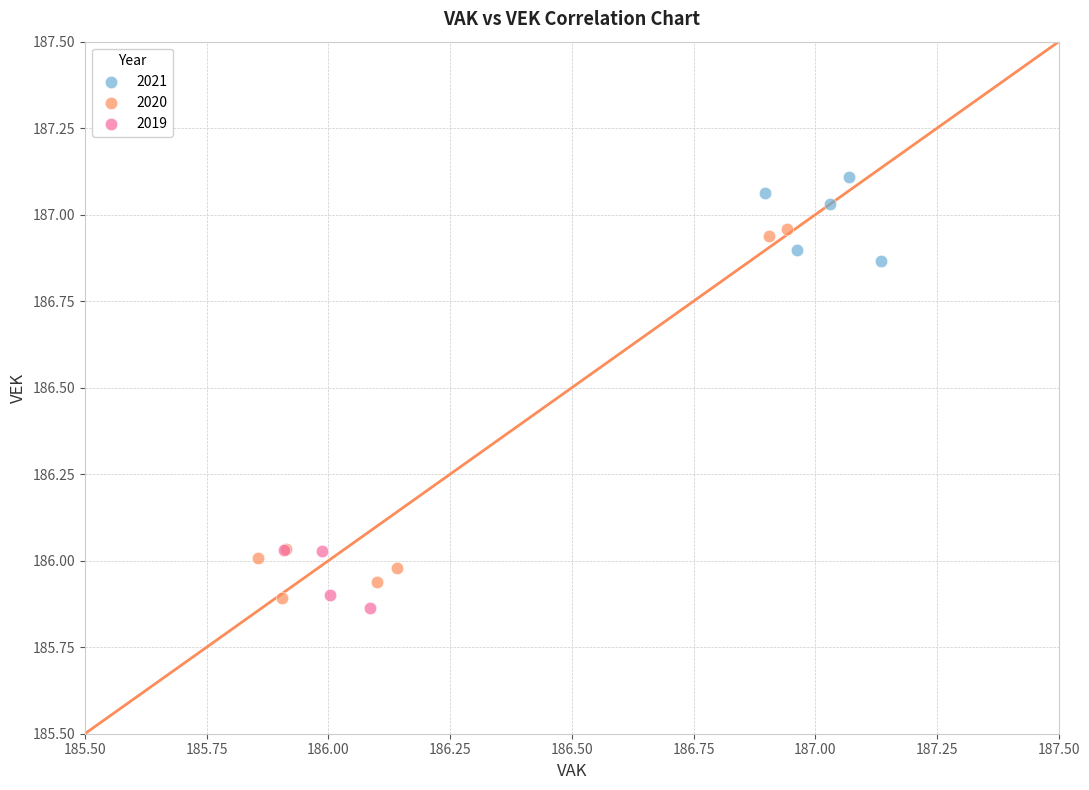

What are all the series names shown in the legend?

2021, 2020, 2019